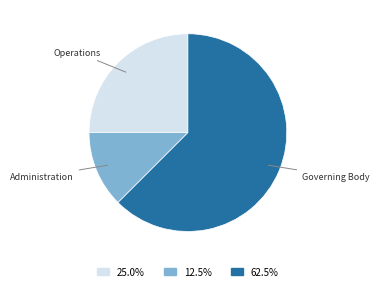

Does any single category account for the majority?

Yes